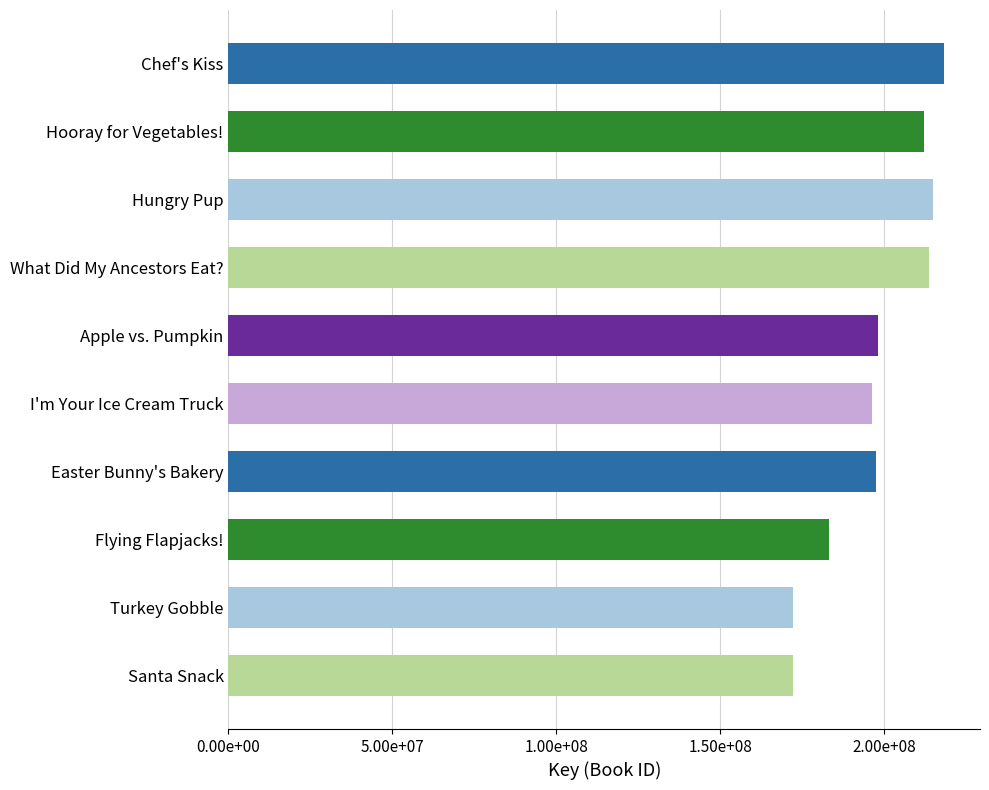

Does the chart contain any negative values?

No